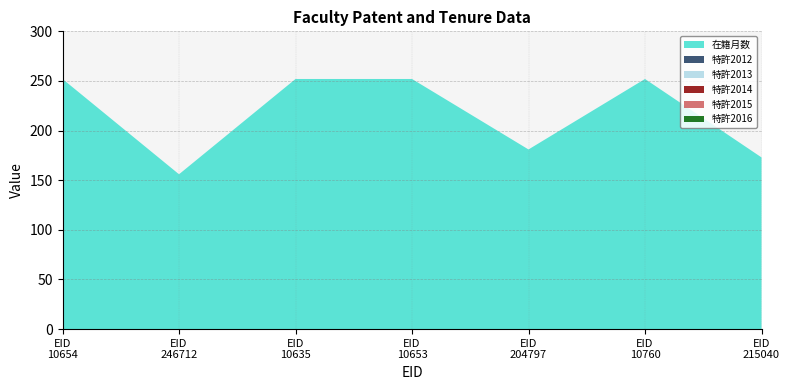

Reading left to right, list all the values displayed in this chart.

在籍月数: 10654=252	246712=156	10635=252	10653=252	204797=181	10760=252	215040=173
特許2012: 10654=0	246712=0	10635=0	10653=0	204797=0	10760=0	215040=0
特許2013: 10654=0	246712=0	10635=0	10653=0	204797=0	10760=0	215040=0
特許2014: 10654=0	246712=0	10635=0	10653=0	204797=0	10760=0	215040=0
特許2015: 10654=0	246712=0	10635=0	10653=0	204797=0	10760=0	215040=0
特許2016: 10654=0	246712=0	10635=0	10653=0	204797=0	10760=0	215040=0